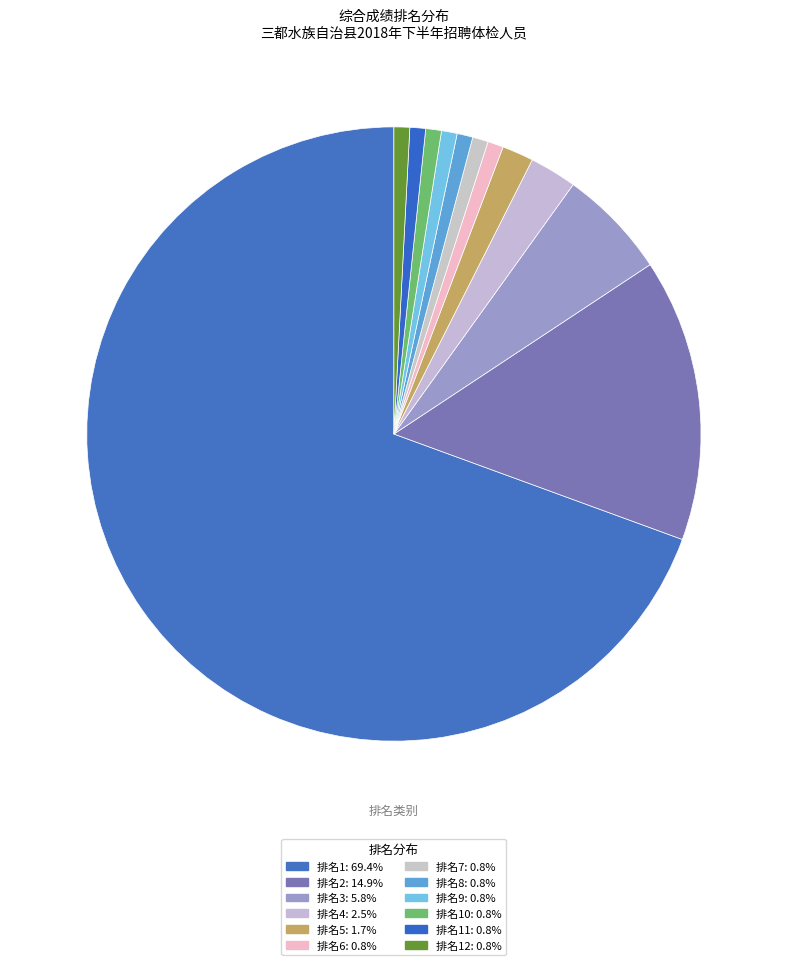

Count the number of slices in the pie.

12